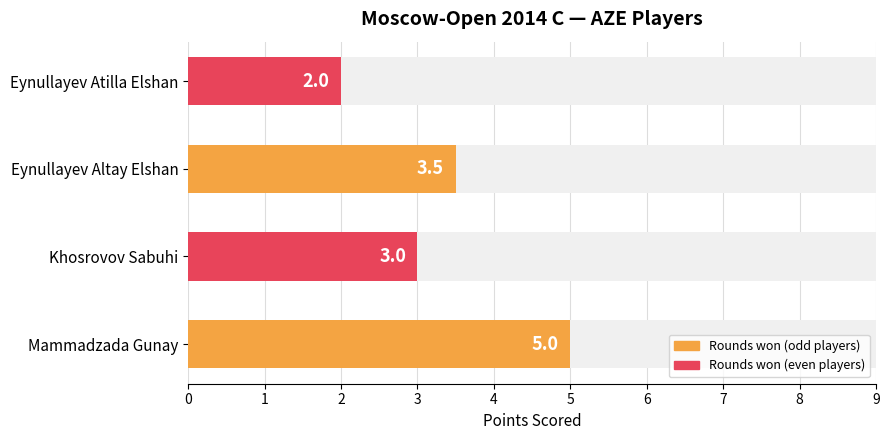

How many values exceed 3?

2